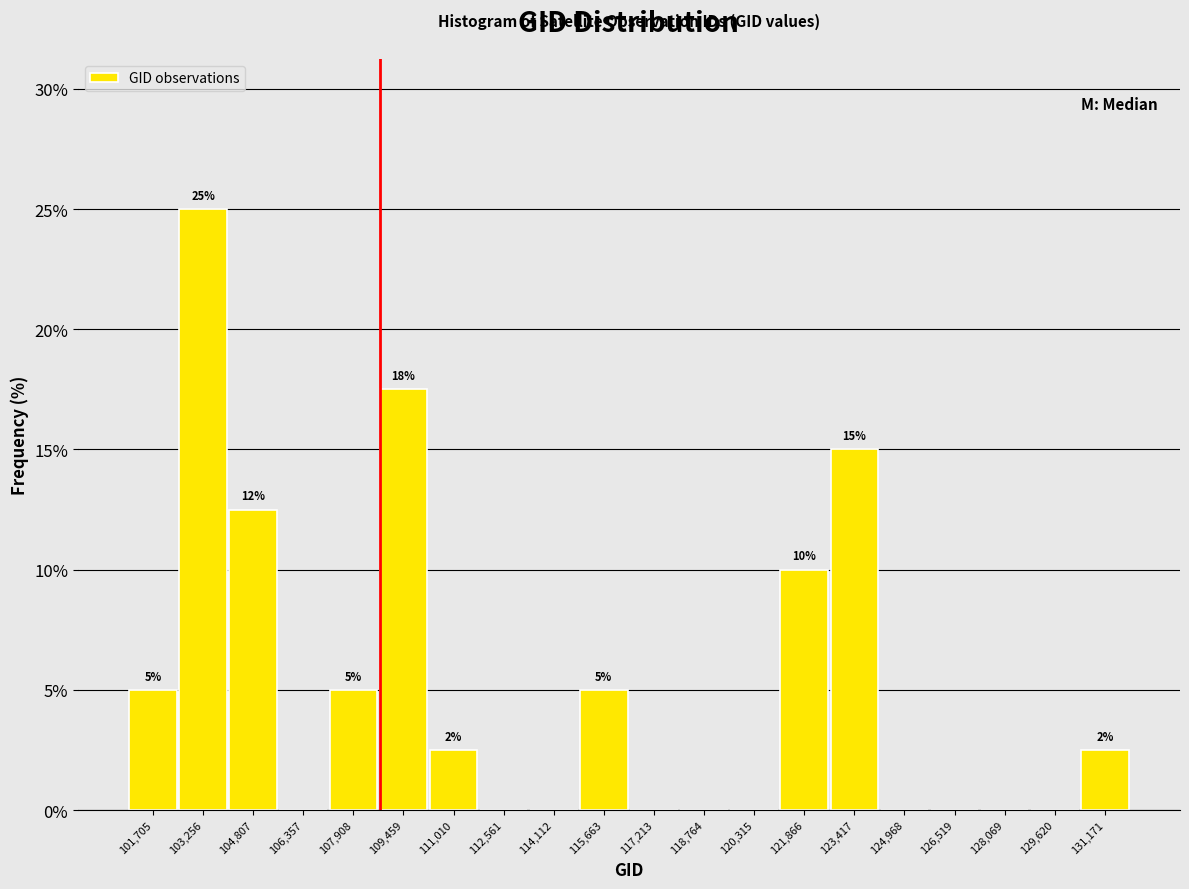

Which range on the x-axis has the tallest bar?

102400 to 104000